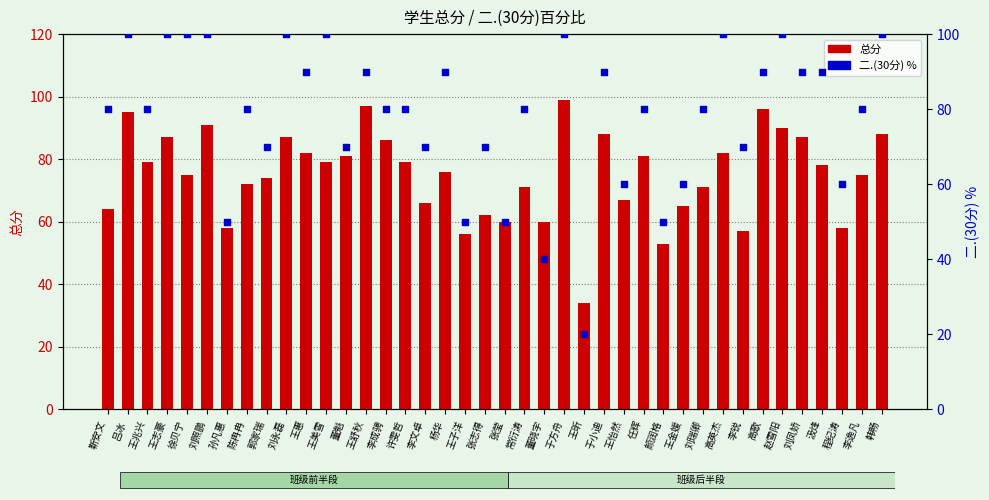

At how many categories does at least one series exceed 77?

27